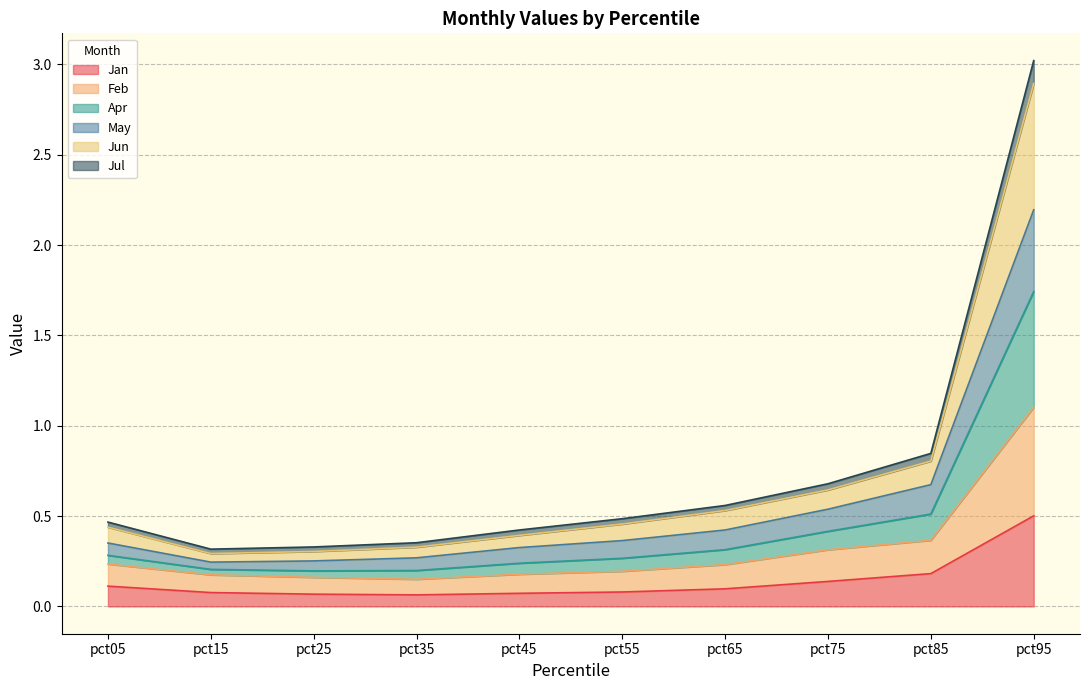

What is the total value across all series at pct95?

3.0